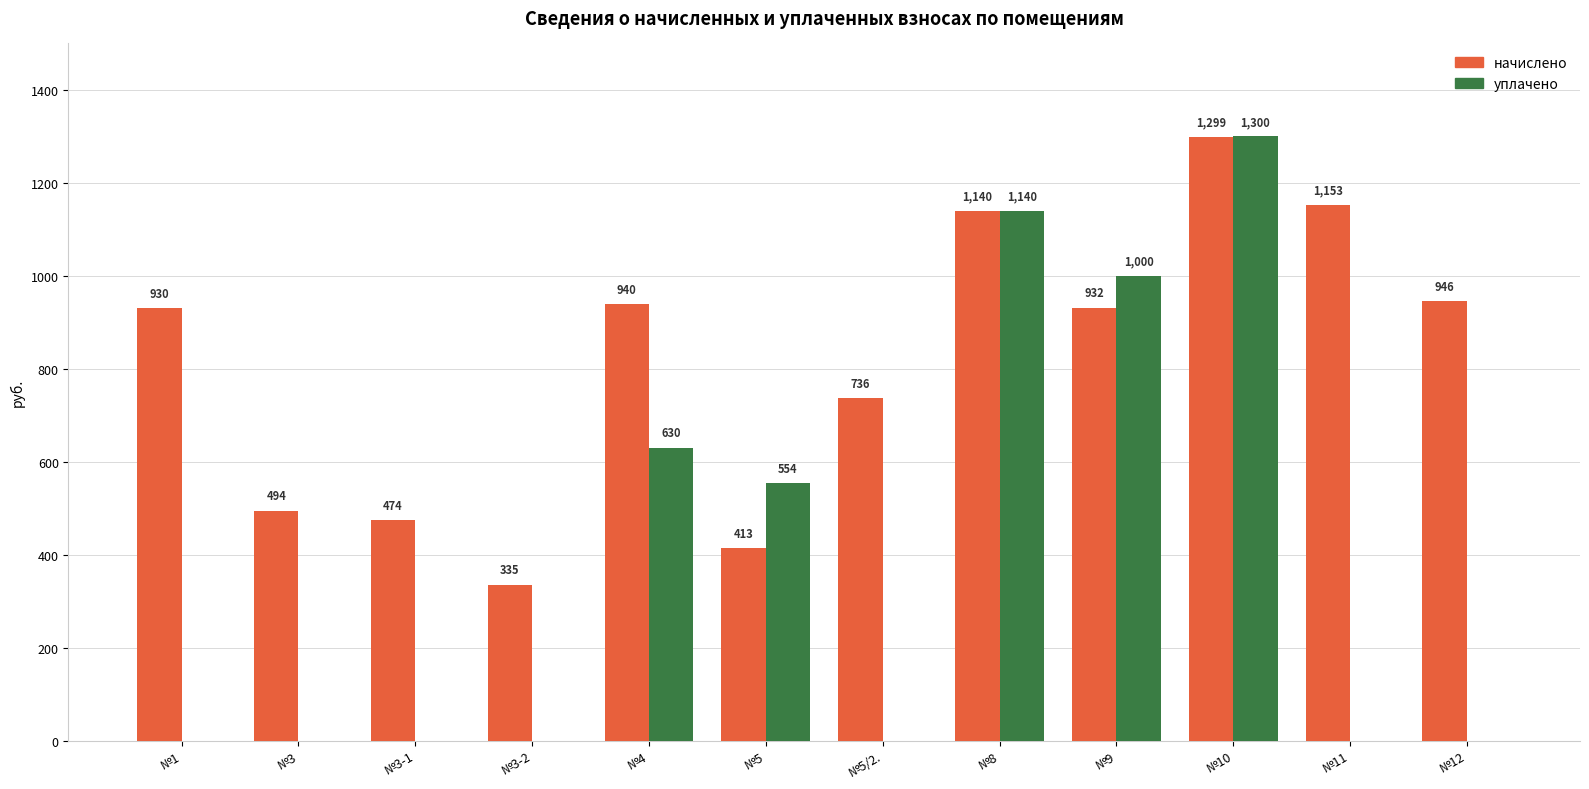

Which series has the largest total across all categories?

начислено